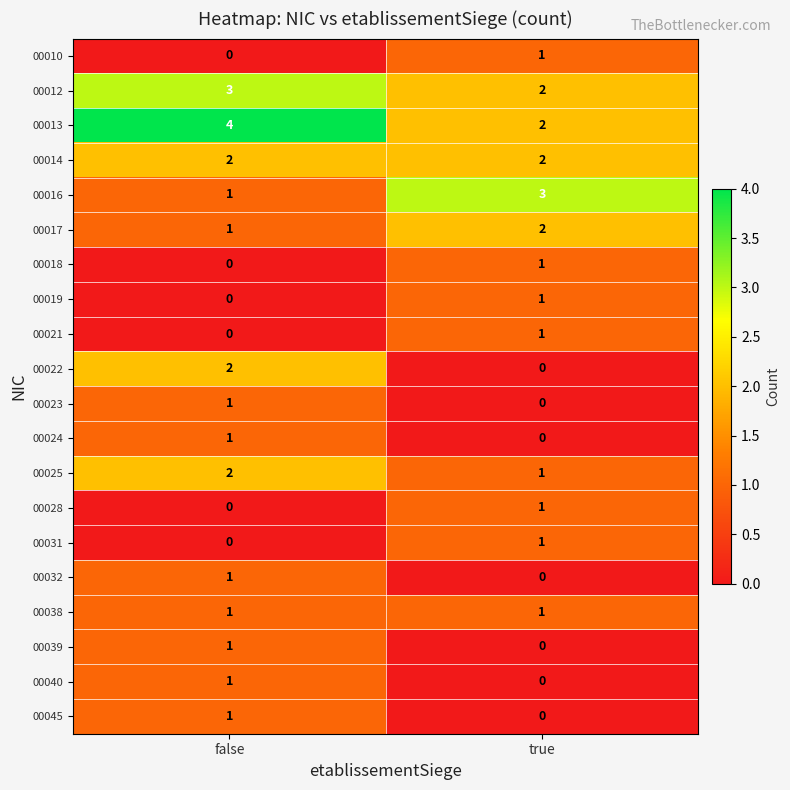

What is the difference between the highest and lowest values at false?

4